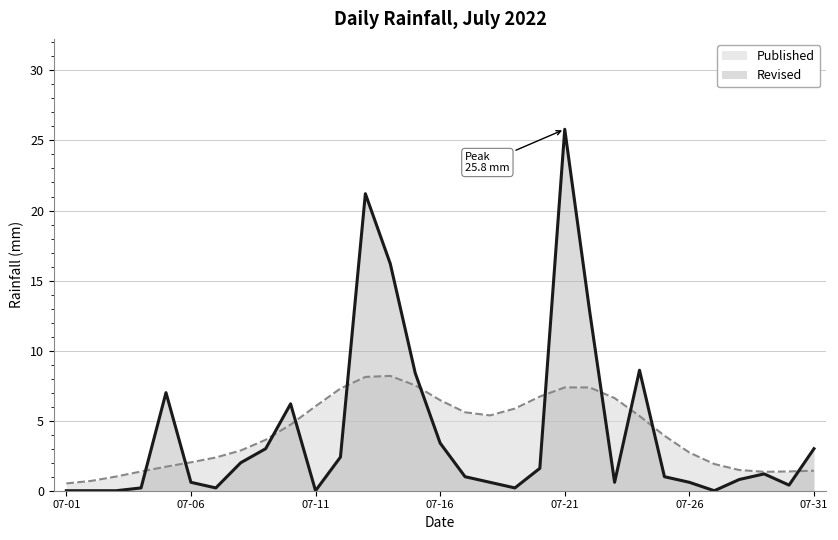

What is the value of the 13th point from the left?

21.2